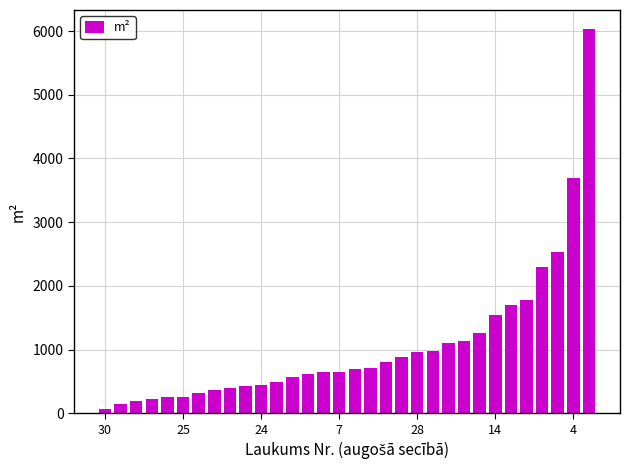

What is the difference between the second highest and second lowest values?

3555.0